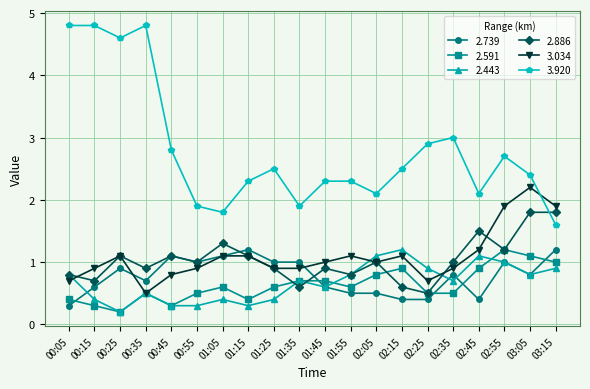

Which series has the widest spread of values?

3.920